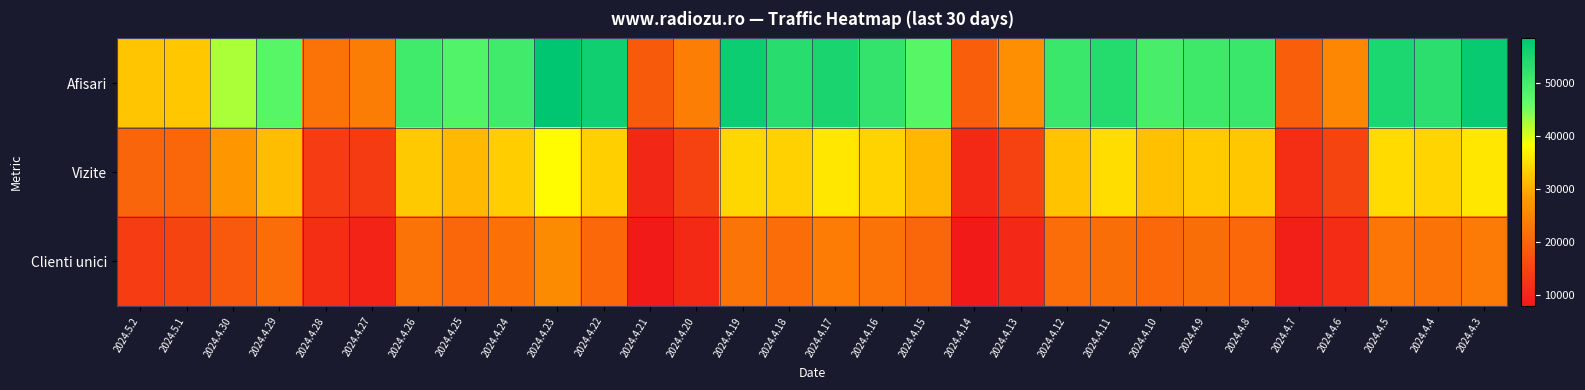

List the series in order of their peak value, highest first.

Afisari, Vizite, Clienti unici